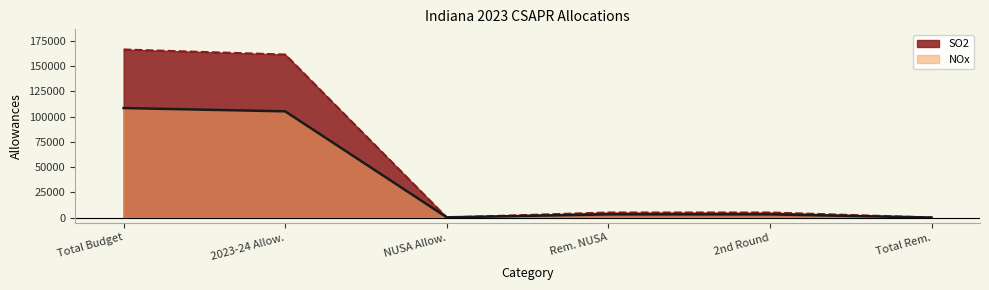

Reading right to left, extract all data points from this chart.

SO2: 0	4975	4975	18	161456	166449
NOx: 0	3070	3070	183	105171	108424